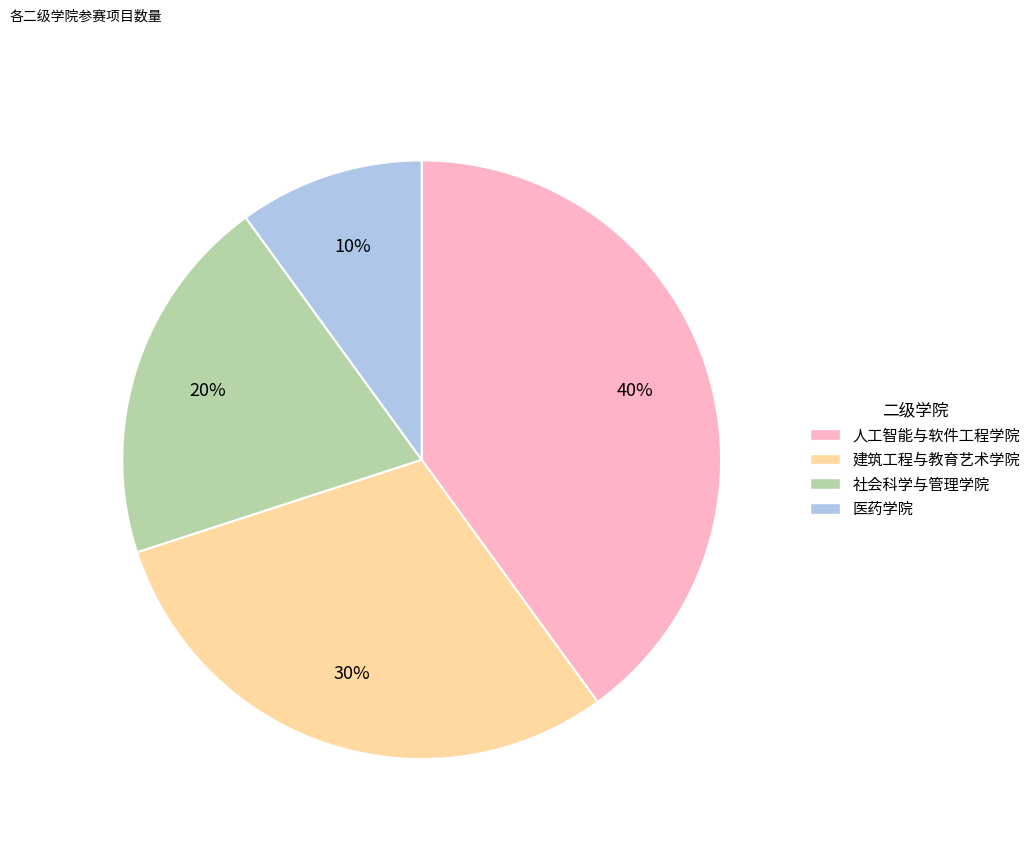

To the nearest percent, what is the combined percentage of 建筑工程与教育艺术学院 and 医药学院?

40%